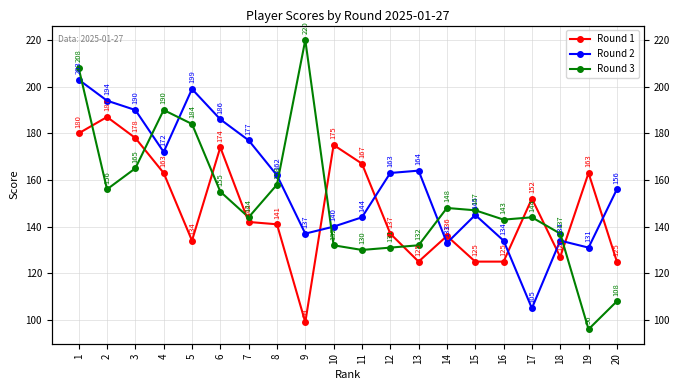

Where do Round 1 and Round 3 first cross each other?

1 and 2